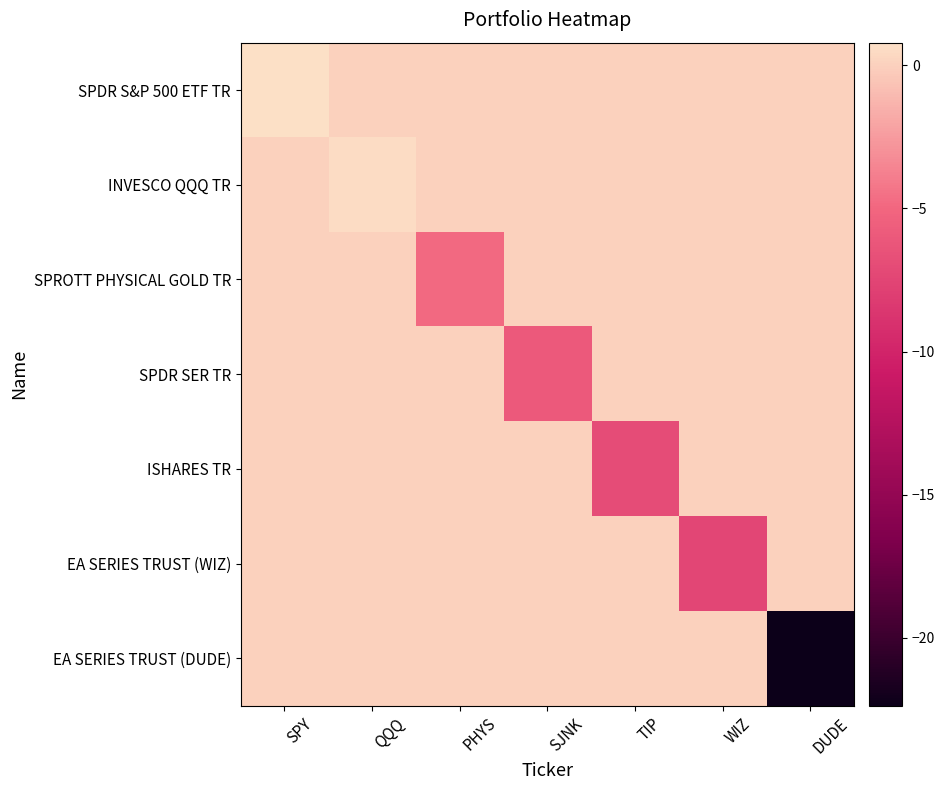

Which series has the largest range (max minus min)?

EA SERIES TRUST (DUDE)